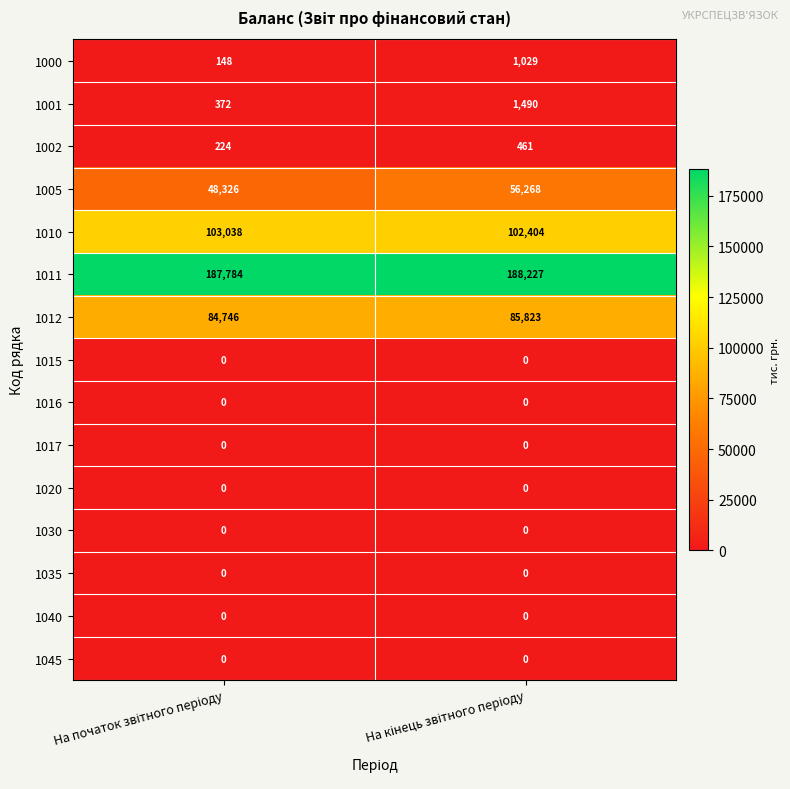

What is the difference between the maximum and minimum values in the 1011 series?

443